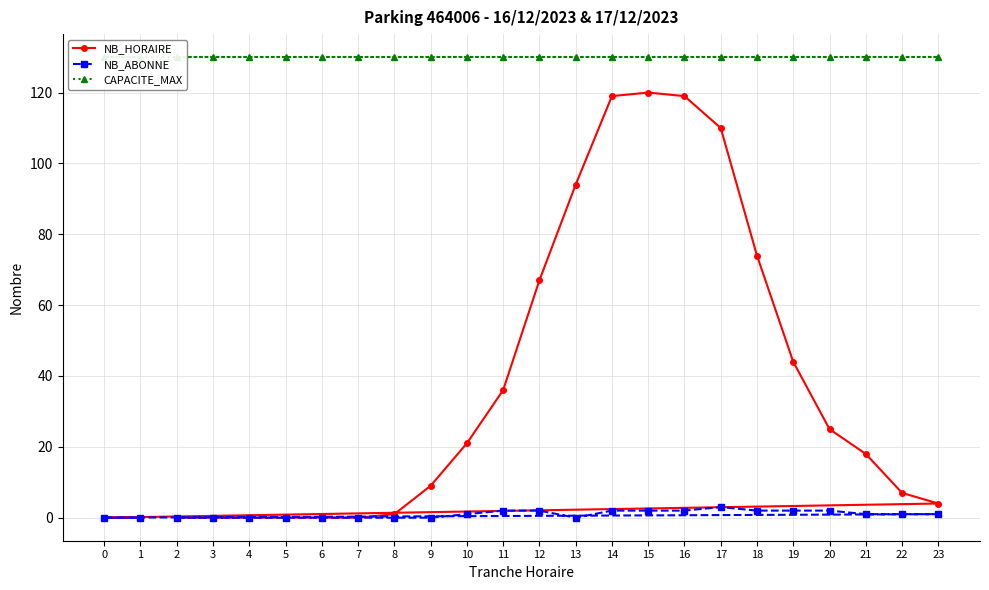

List the series in order of their overall mean, lowest first.

NB_ABONNE, NB_HORAIRE, CAPACITE_MAX